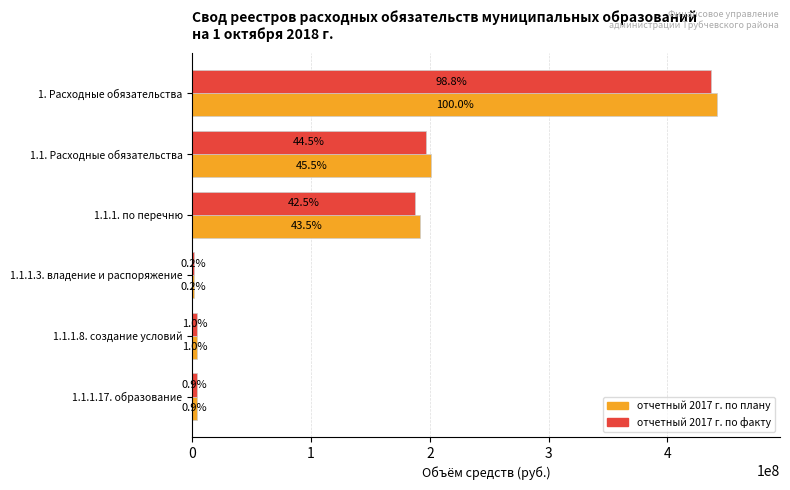

What is the difference between the maximum and minimum values in the отчетный 2017 г. по факту series?

435434216.2